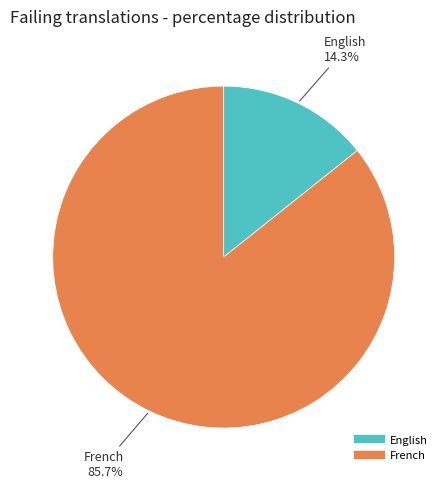

To the nearest percent, what is the difference between the largest and smallest slice percentages?

71%